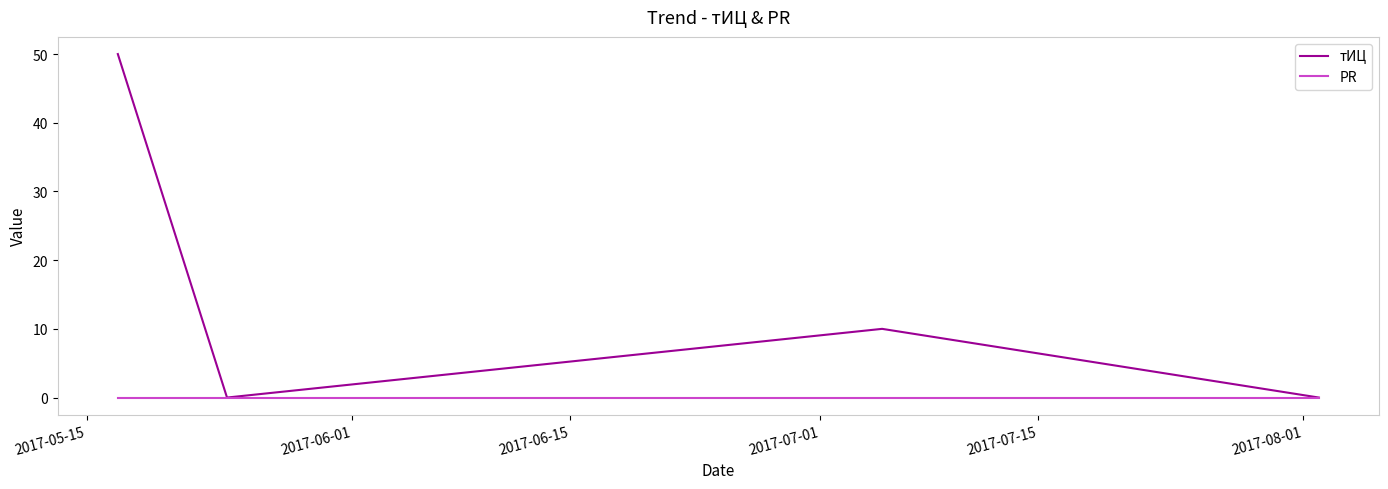

Which series has the largest total across all categories?

тИЦ